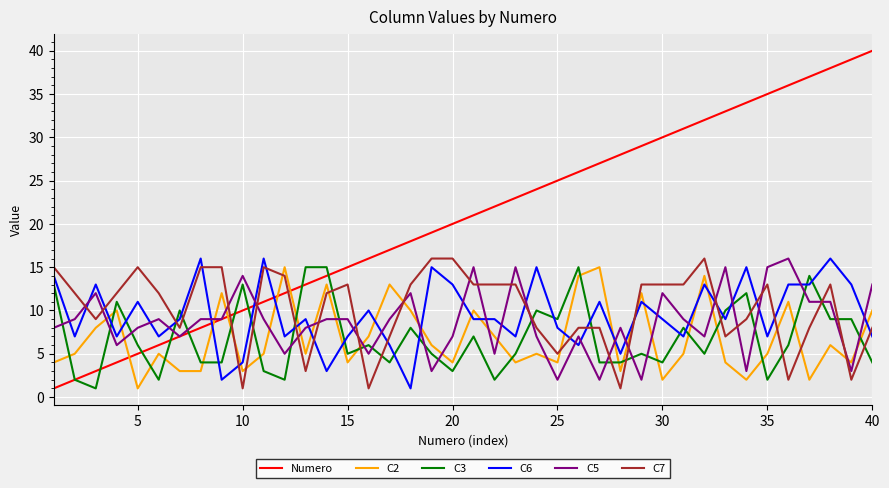

Which series has the largest range (max minus min)?

Numero